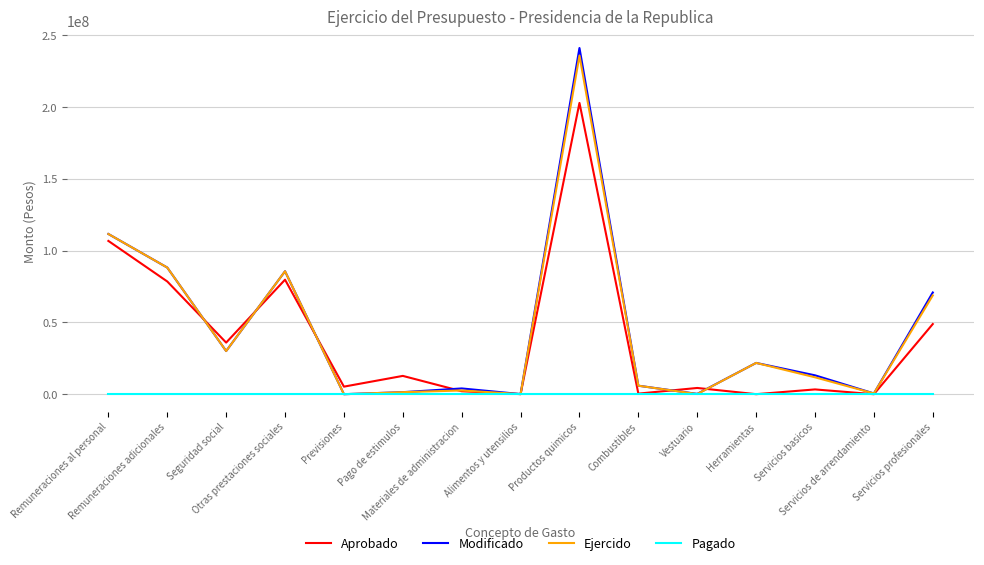

What is the greatest value displayed?

241046838.0